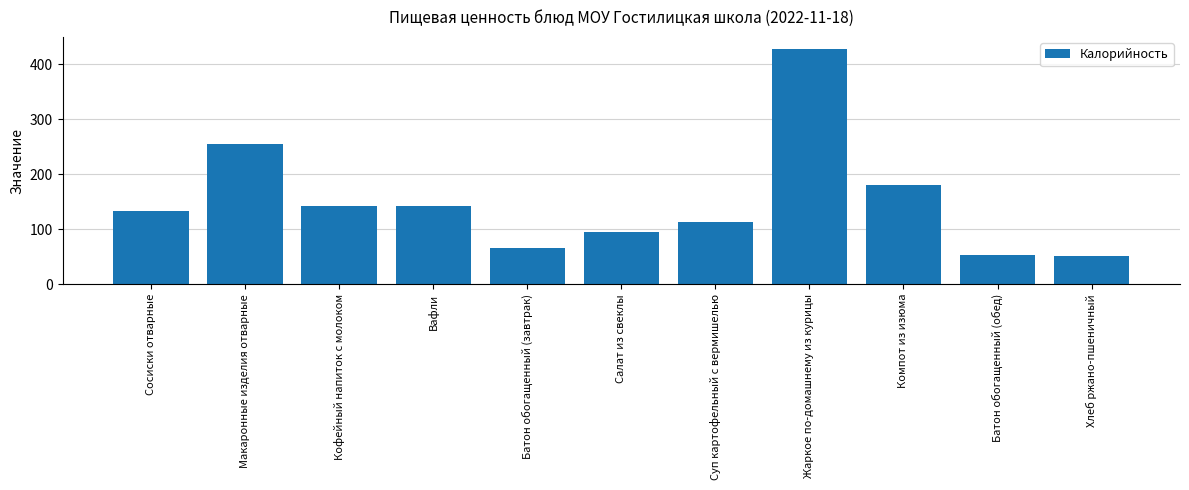

What is the ratio of the value at Сосиски отварные to the value at Компот из изюма?

0.7